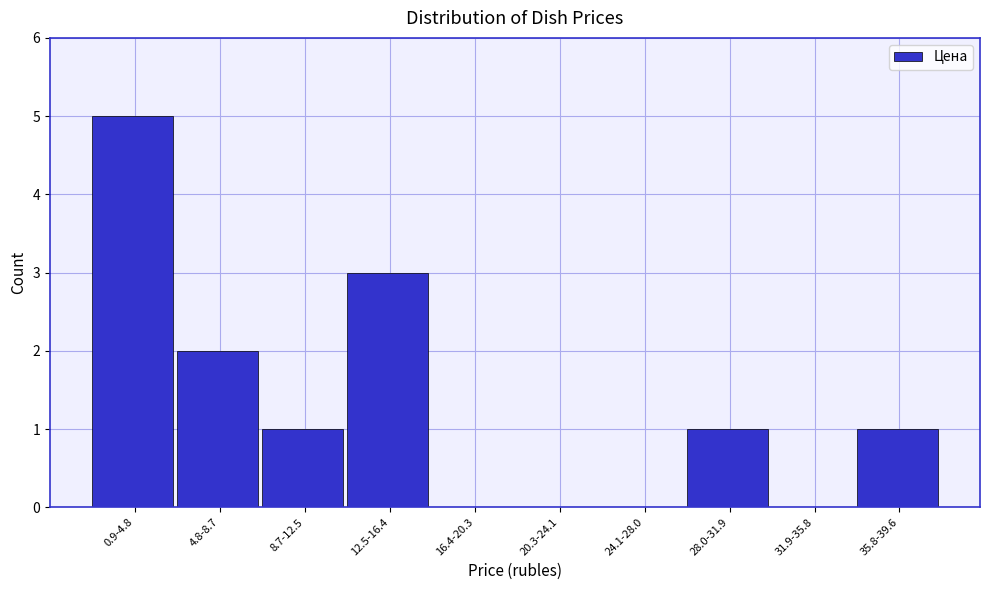

Reading left to right, extract all data points from this chart.

0.9-4.8=5	4.8-8.7=2	8.7-12.5=1	12.5-16.4=3	16.4-20.3=0	20.3-24.1=0	24.1-28.0=0	28.0-31.9=1	31.9-35.8=0	35.8-39.6=1